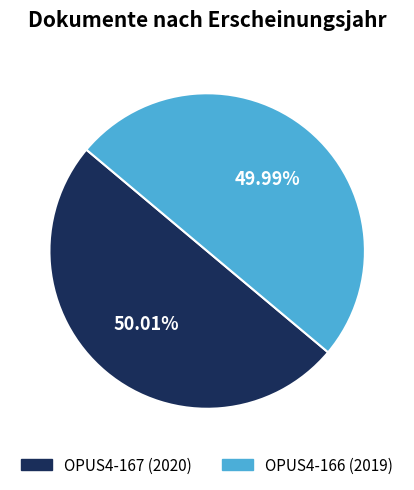

The OPUS4-166 slice represents 62% of the pie. True or false?

False